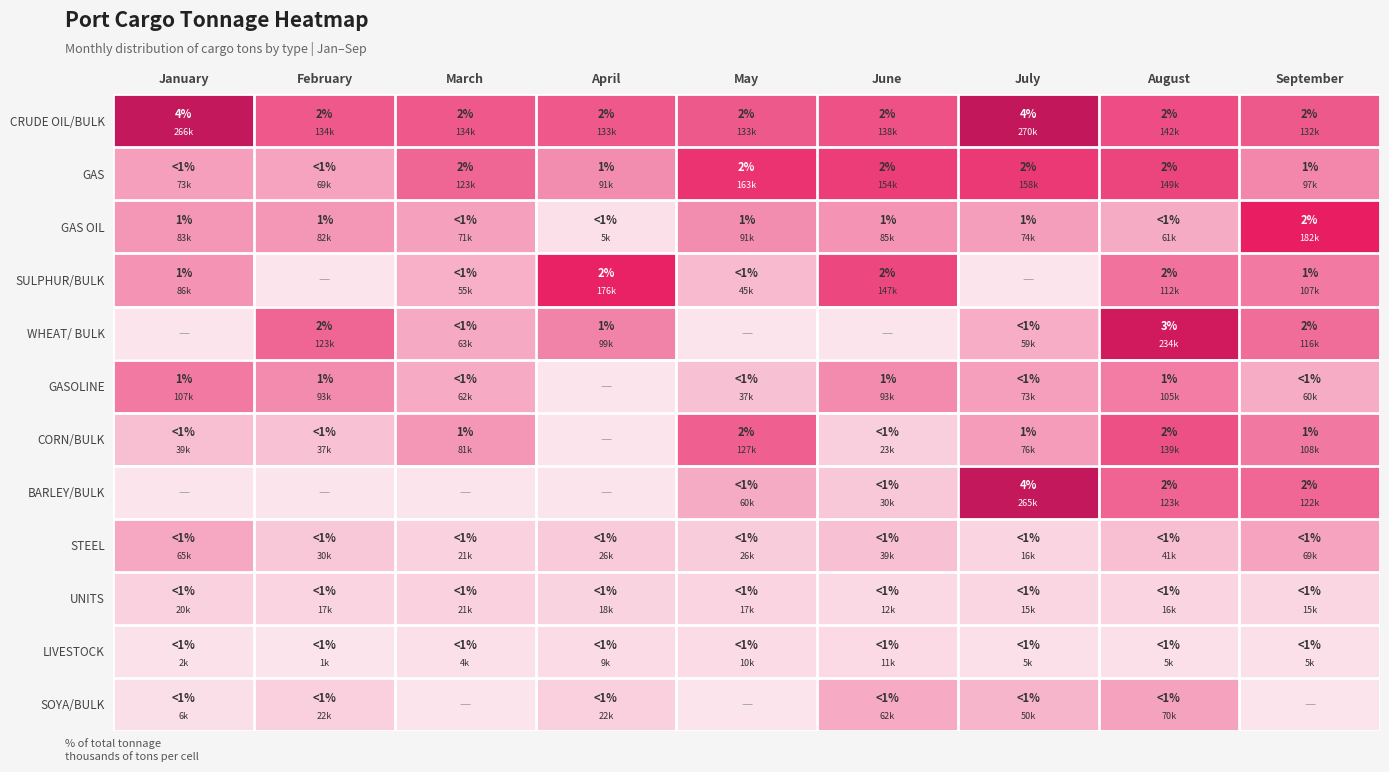

Which category has the highest value across all series?

July